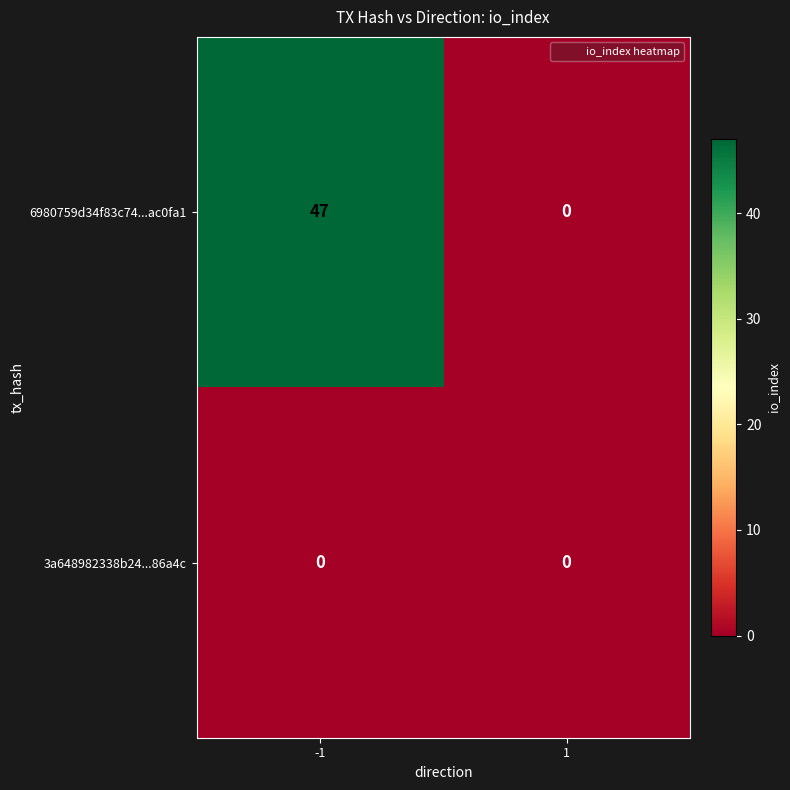

What is the maximum value for 6980759d34f83c74...ac0fa1?

47